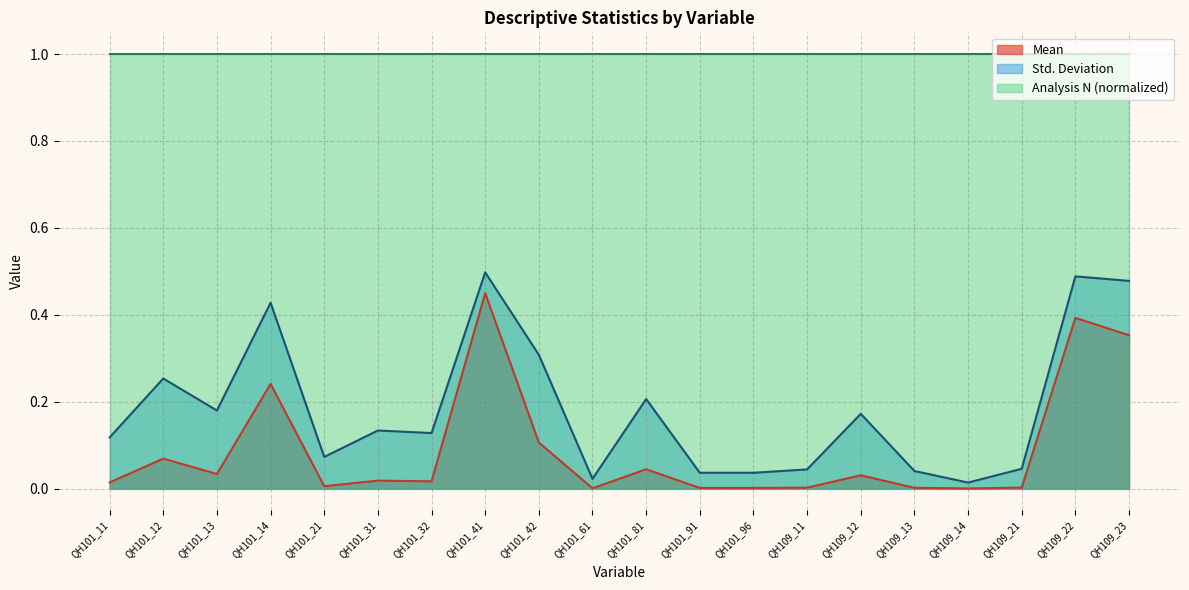

What is the difference between the second highest and minimum values in the Mean series?

0.4